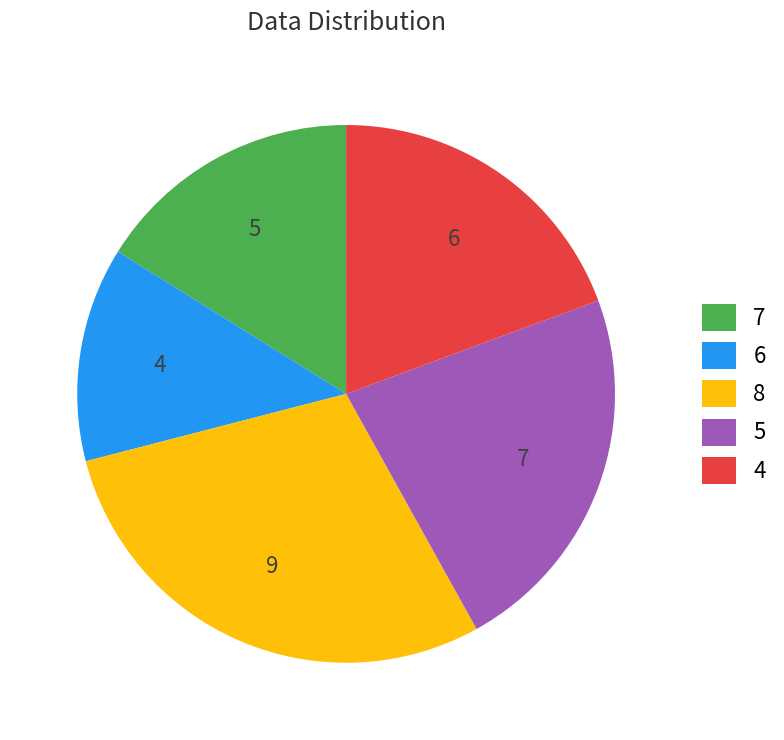

Is there a majority slice in this chart?

No